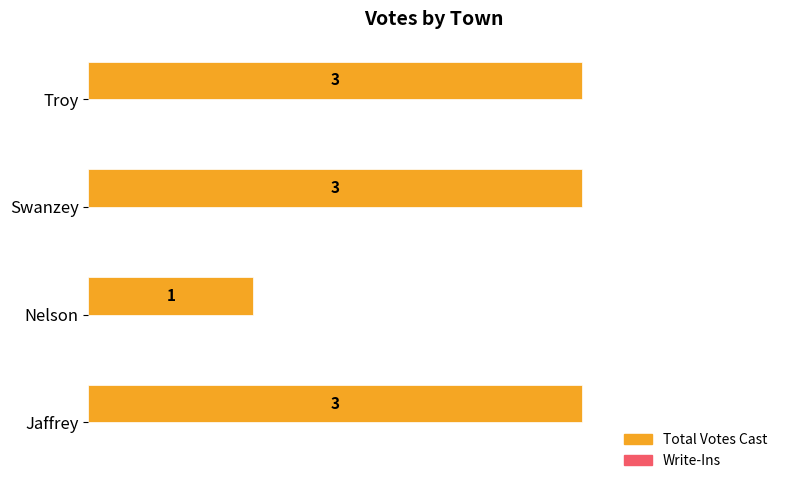

Reading bottom to top, list all the values displayed in this chart.

Jaffrey=3	Nelson=1	Swanzey=3	Troy=3